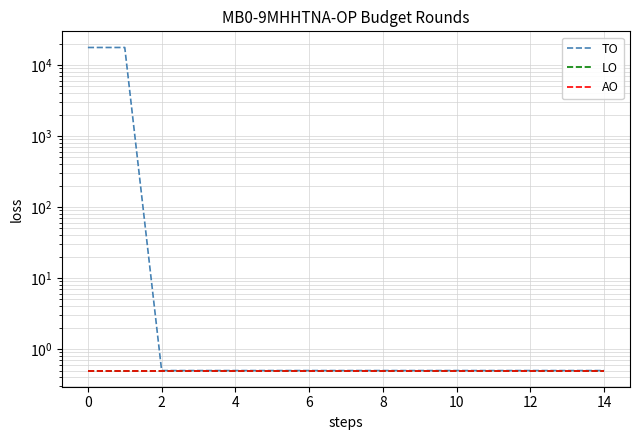

Between 8 and 10, which is larger?

8